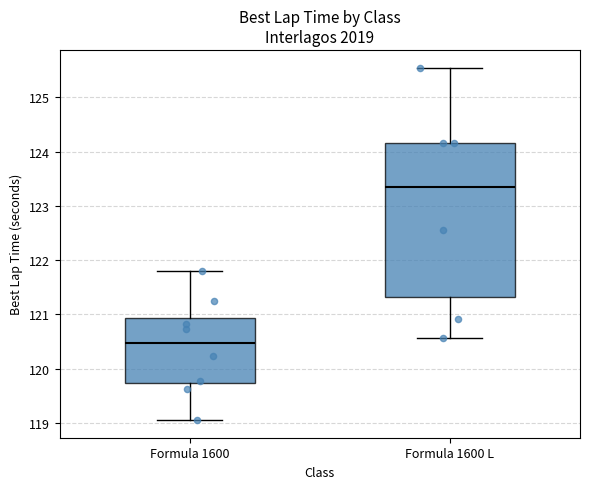

Reading left to right, transcribe this box plot: for each box, give where its median line is, the range the box spans, and where its two whiskers end, as read against the y-axis. The values are not printed on the chart, so give them approximately, as read against the axis.

Formula 1600: median 120.5, box 119.7 to 120.9, whiskers 119.1 to 121.8
Formula 1600 L: median 123.4, box 121.3 to 124.2, whiskers 120.6 to 125.5